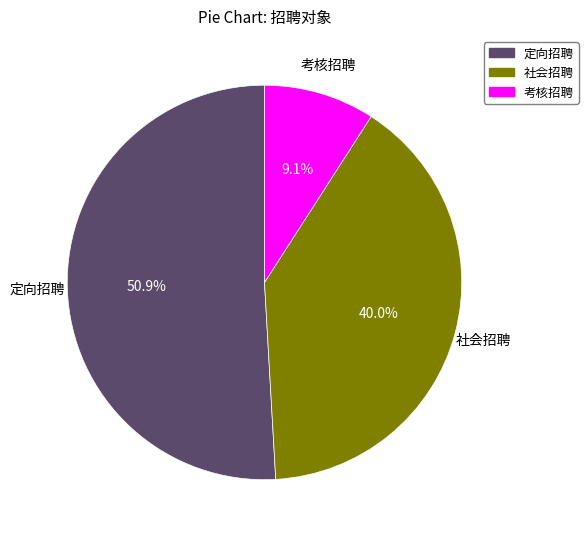

To the nearest percent, what is the average slice percentage?

33%